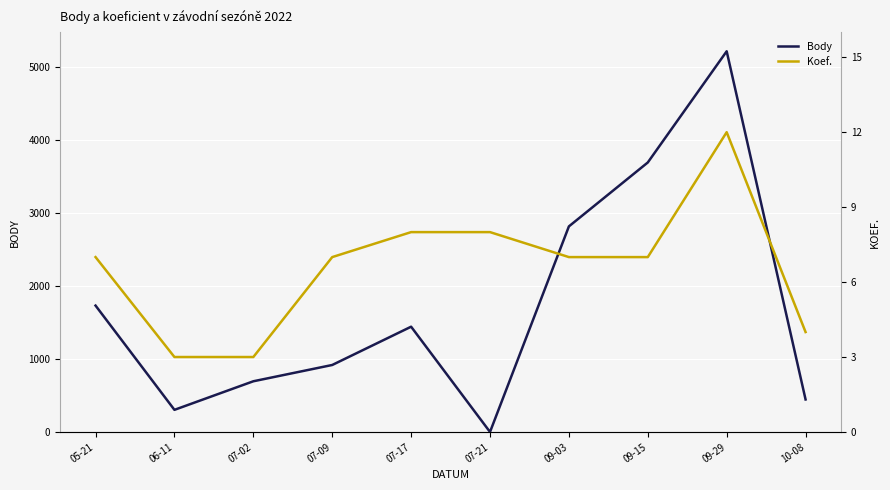

True or false: Body has a value of 2459 at 07-17.

False